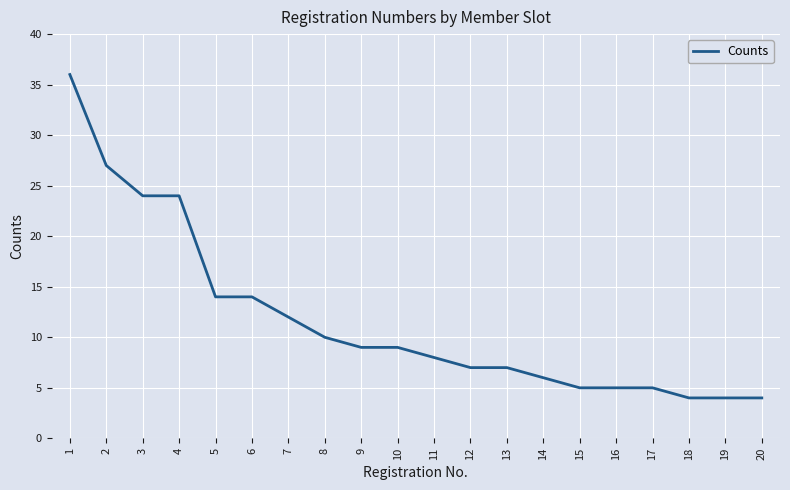

Is this an area chart (filled region under the line)?

No